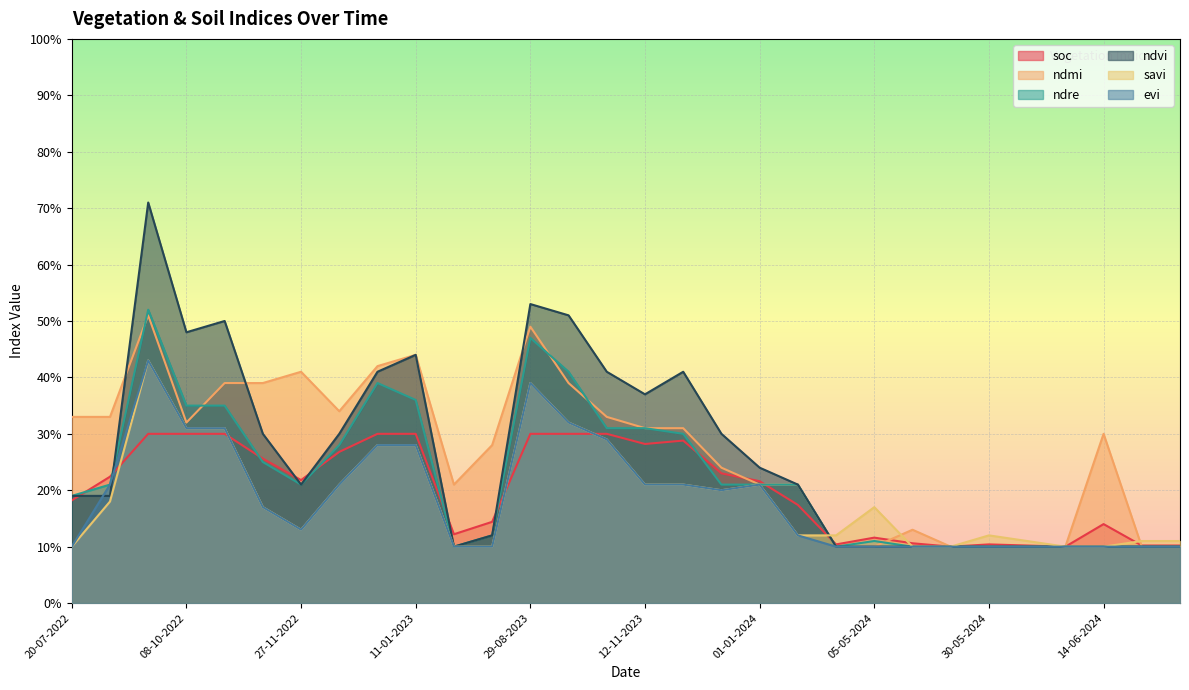

Which series has the widest spread of values?

ndvi